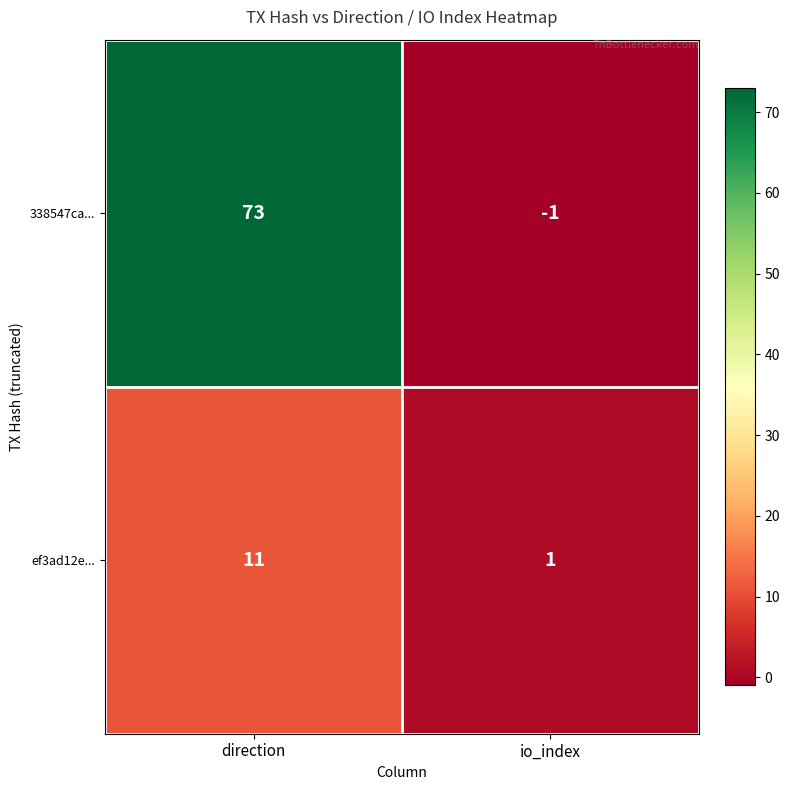

What is the approximate value of 338547ca... at direction, to the nearest 5?

75